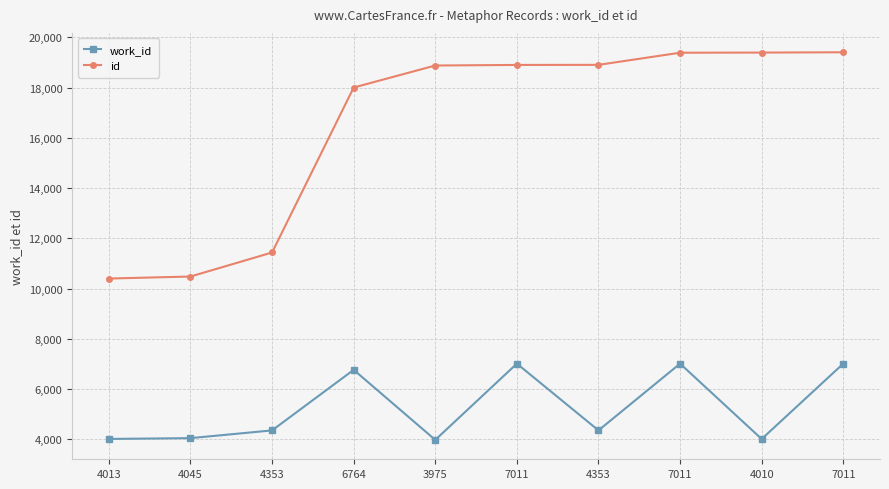

What are all the series names shown in the legend?

work_id, id